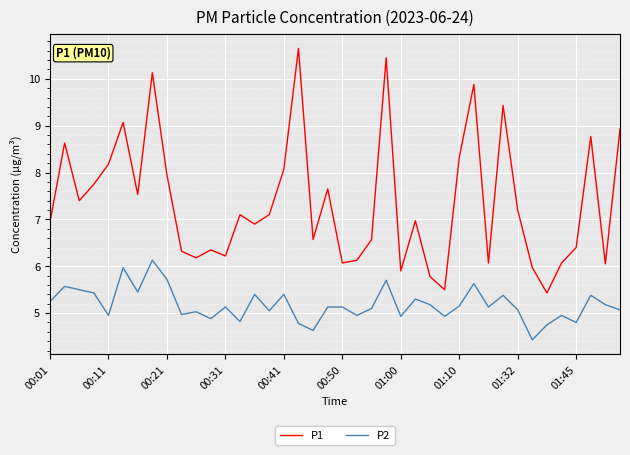

What are all the series names shown in the legend?

P1, P2